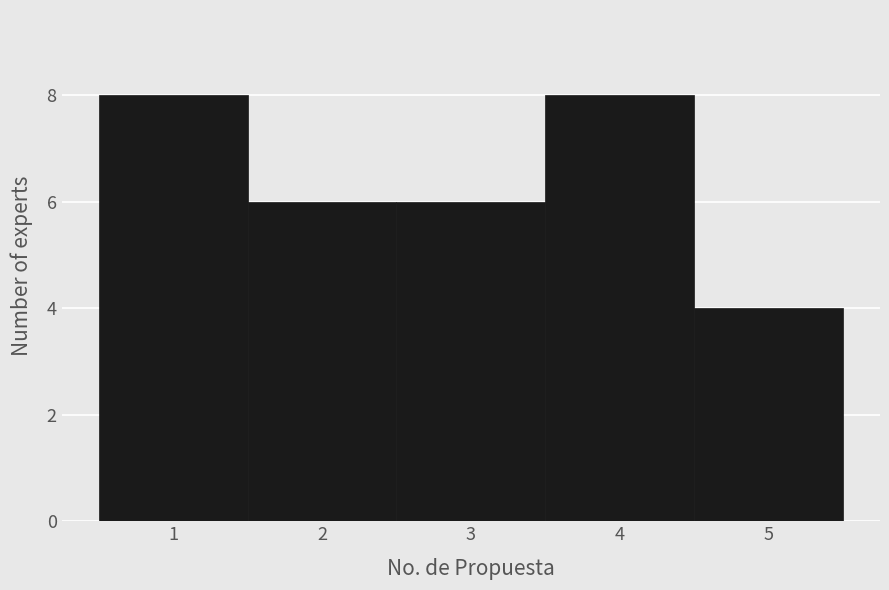

Reading left to right, transcribe this chart: for each bar, give the range it covers on the x-axis and its height. The values are not printed on the chart, so give them approximately, as read against the axis.

0.5 to 1.5: 8
1.5 to 2.5: 6
2.5 to 3.5: 6
3.5 to 4.5: 8
4.5 to 5.5: 4